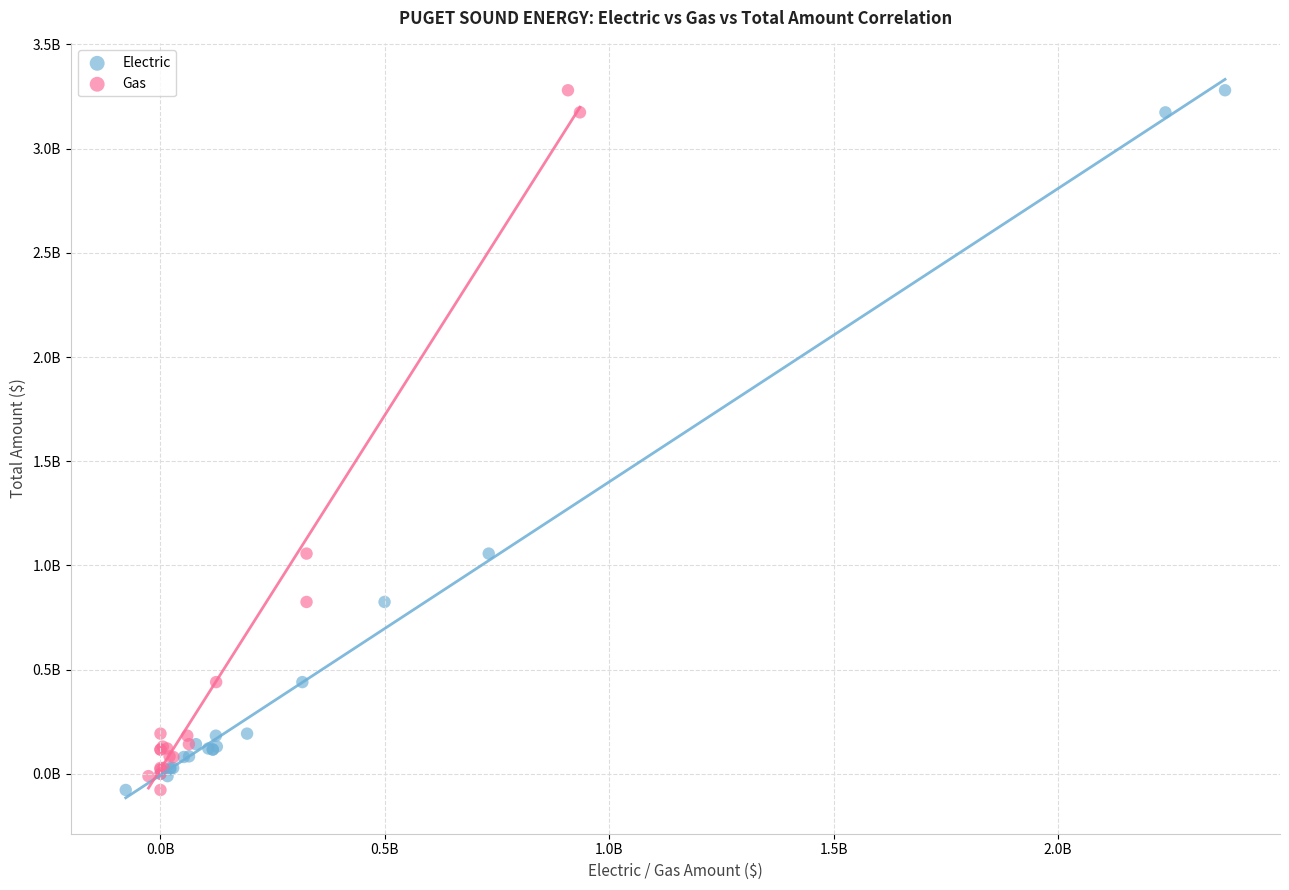

What are all the series names shown in the legend?

Electric, Gas